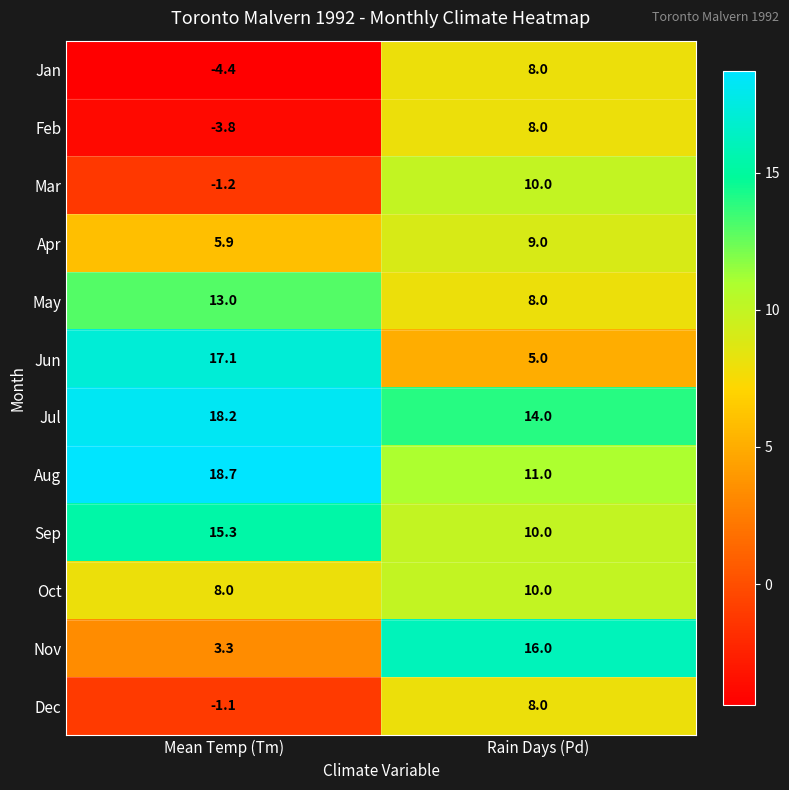

How many series are shown in this chart?

12